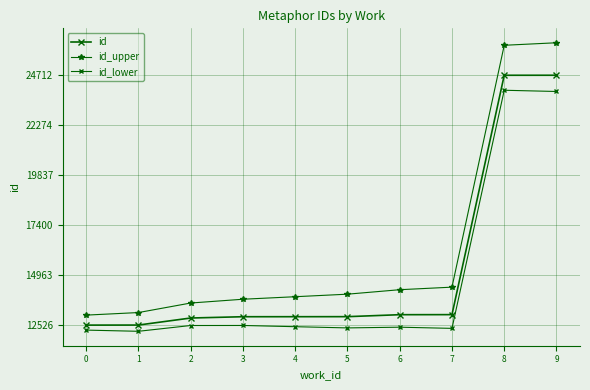

How many lines are shown in the chart?

3